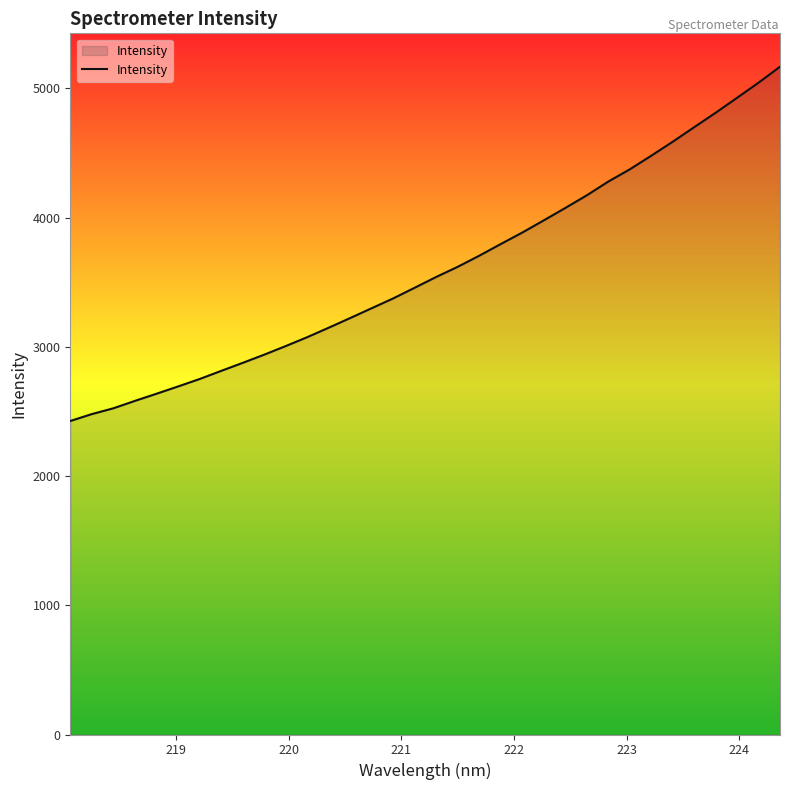

What is the difference between the maximum and minimum values?

2741.6